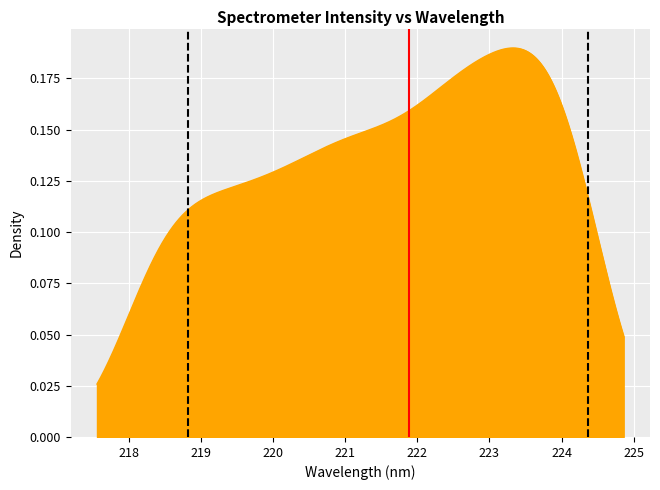

Does the chart display data point markers on the line(s)?

No